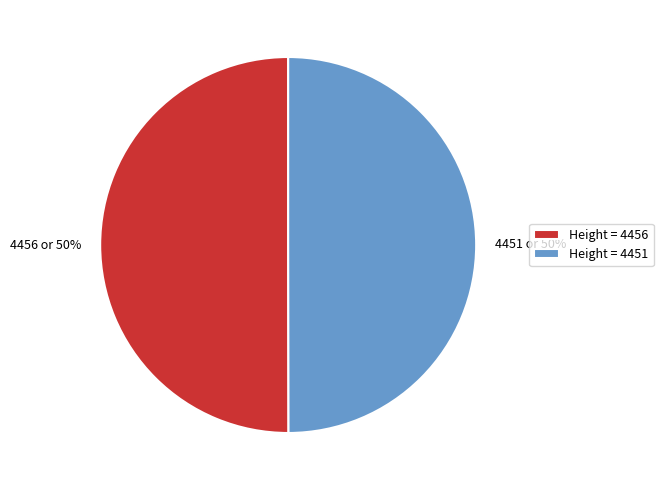

To the nearest percent, what percentage of the pie is 4456 or 50%?

50%